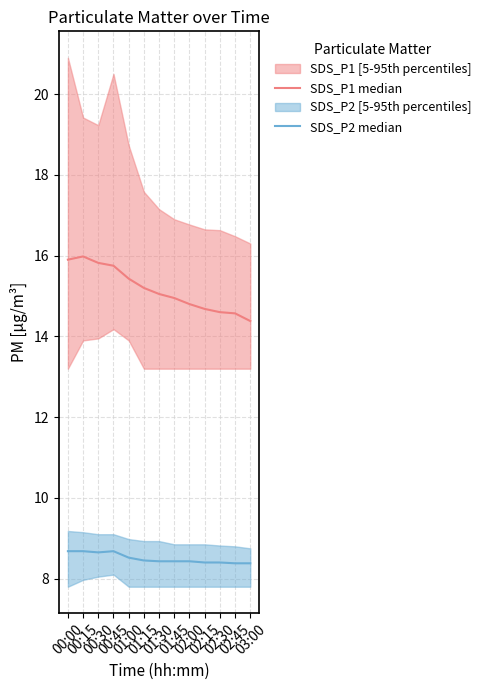

True or false: SDS_P1 median and SDS_P2 median cross at least once.

False